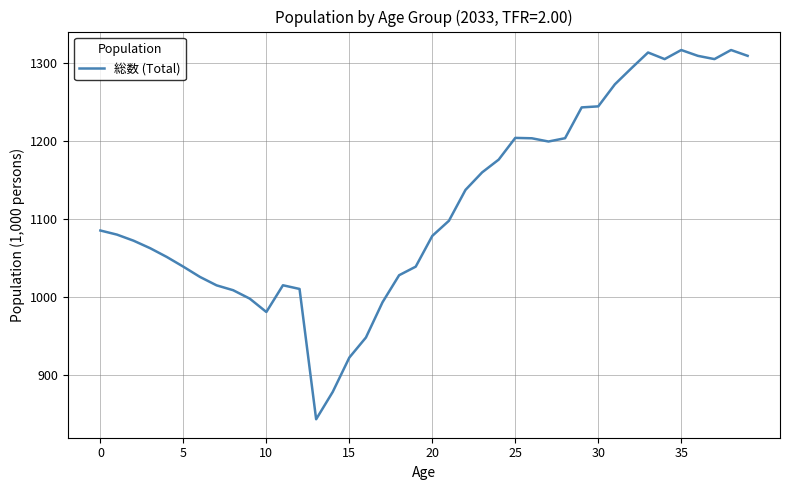

What is the difference between the maximum and minimum values?

472.2